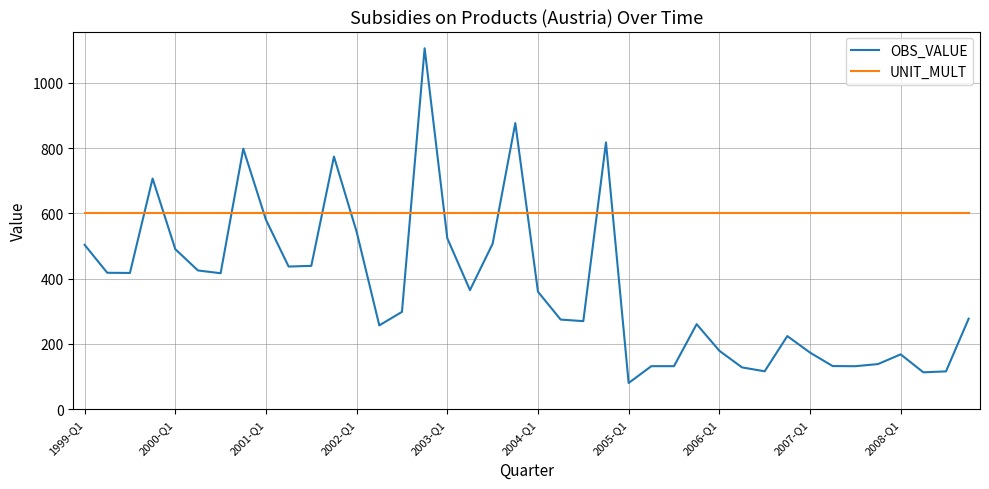

List the series in order of their peak value, lowest first.

UNIT_MULT, OBS_VALUE